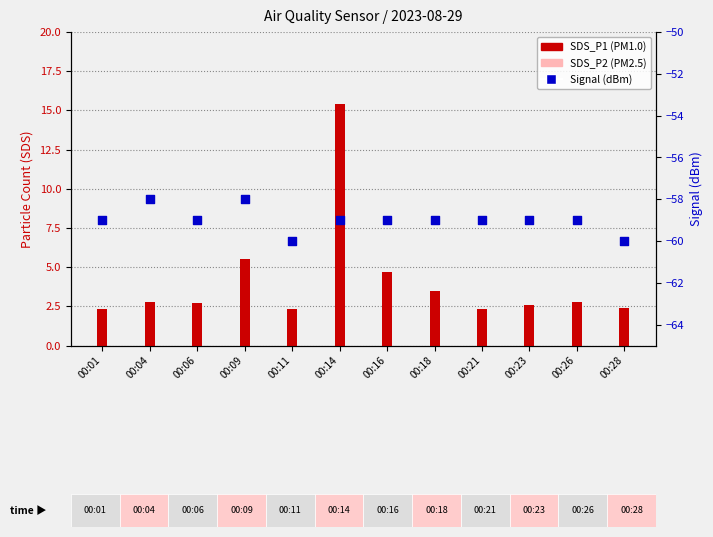

Which series has the largest total across all categories?

SDS_P1